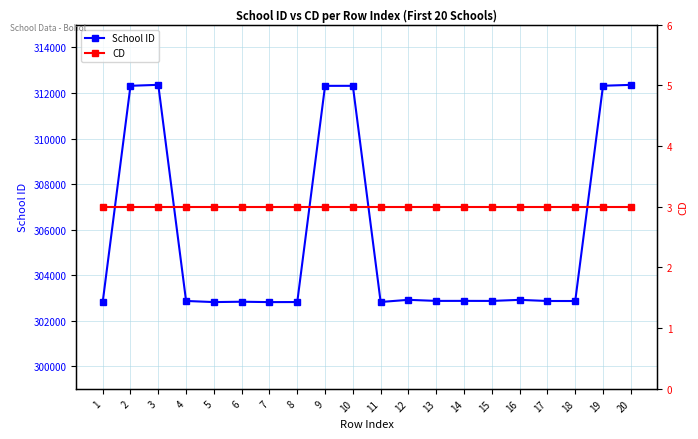

Which has a higher value, 14 or 5?

14